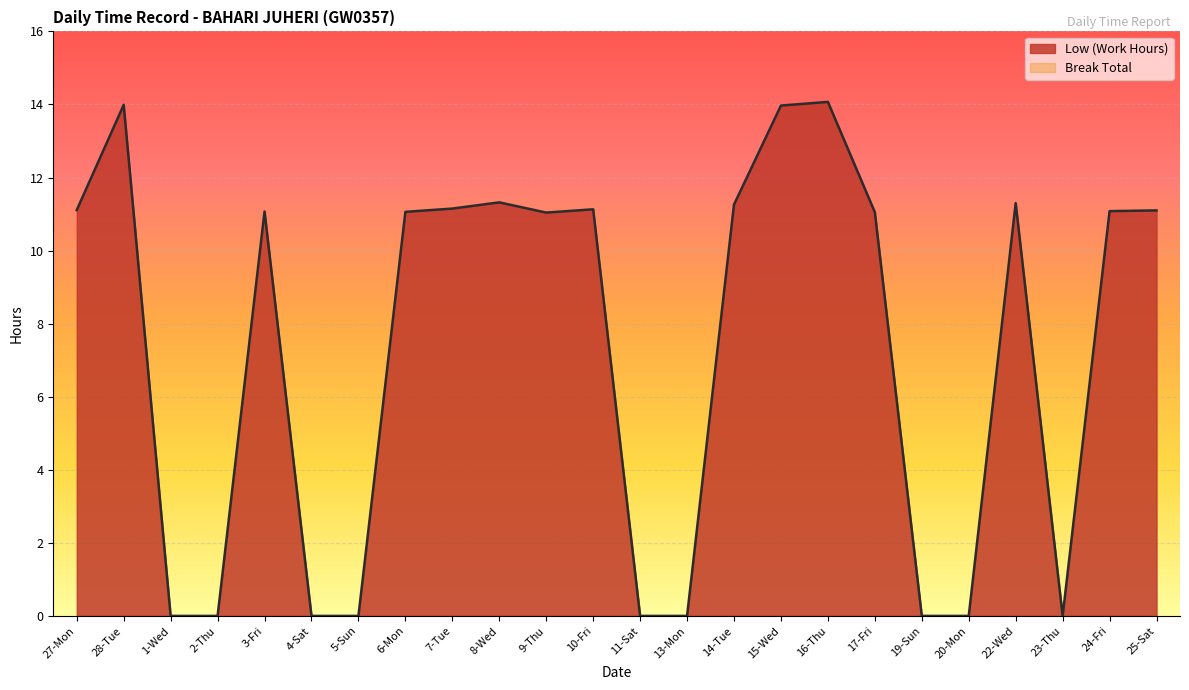

Does the chart display data point markers on the line(s)?

No